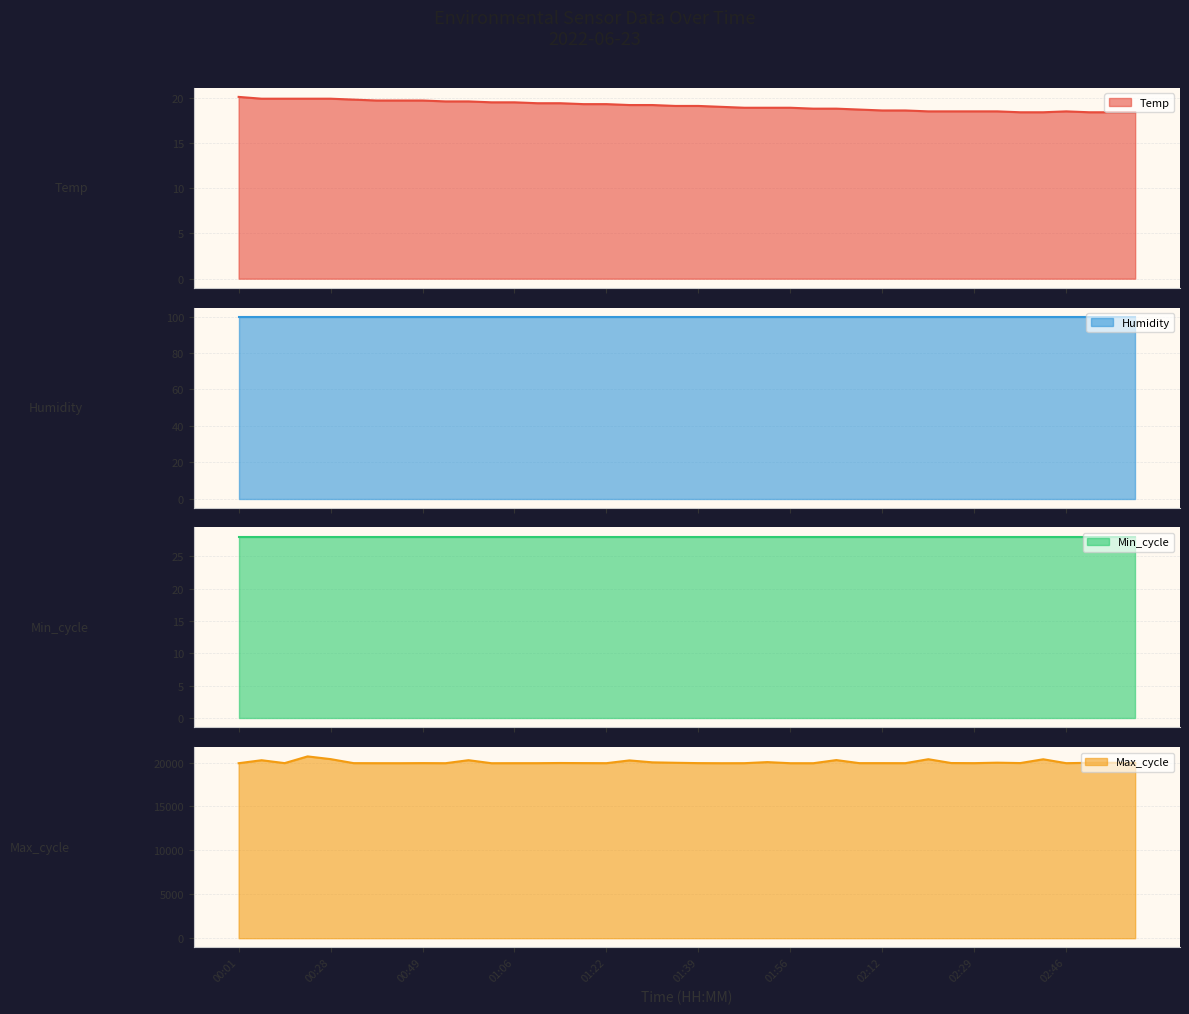

Which has a higher value, 02:29 or 01:51?

01:51